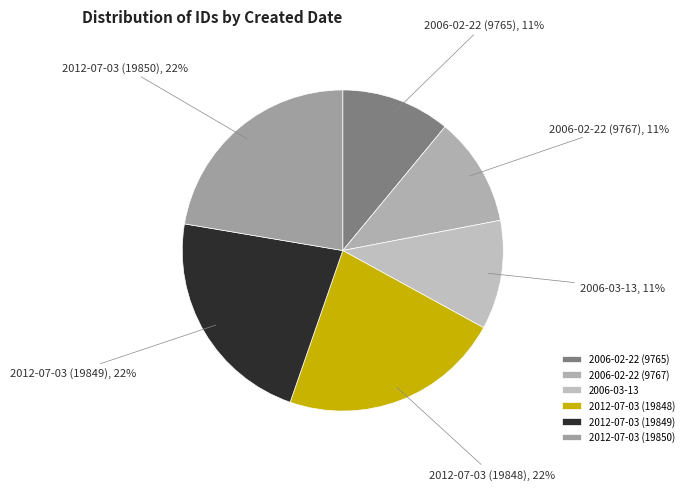

To the nearest percent, what is the combined percentage of 2012-07-03 (19848) and 2006-03-13?

33%